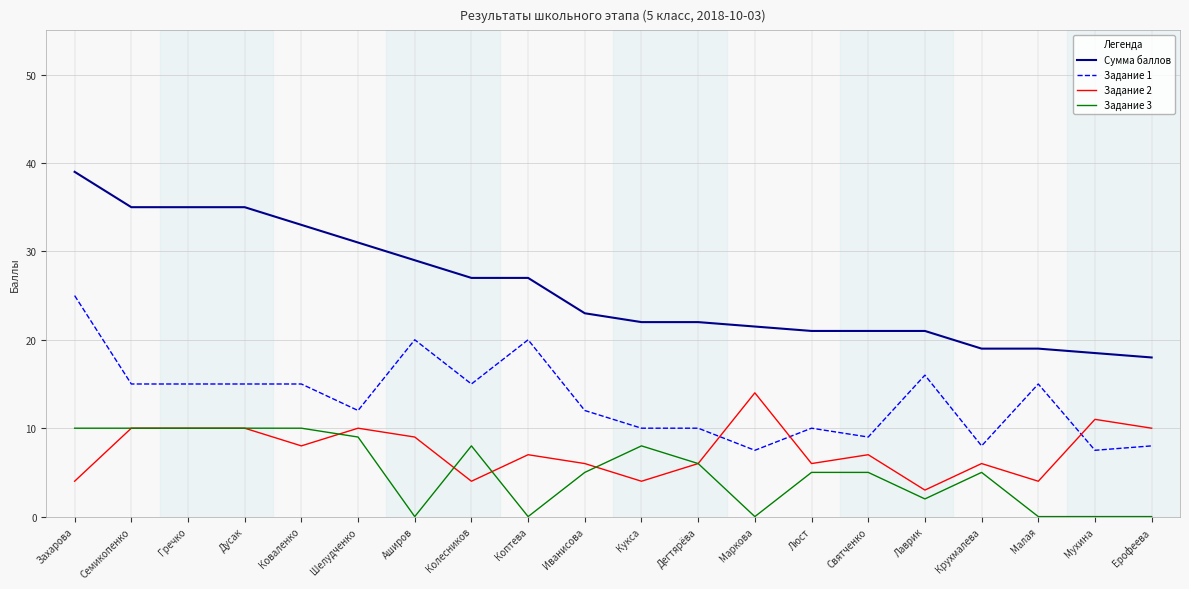

True or false: Задание 2 and Сумма баллов cross at least once.

False